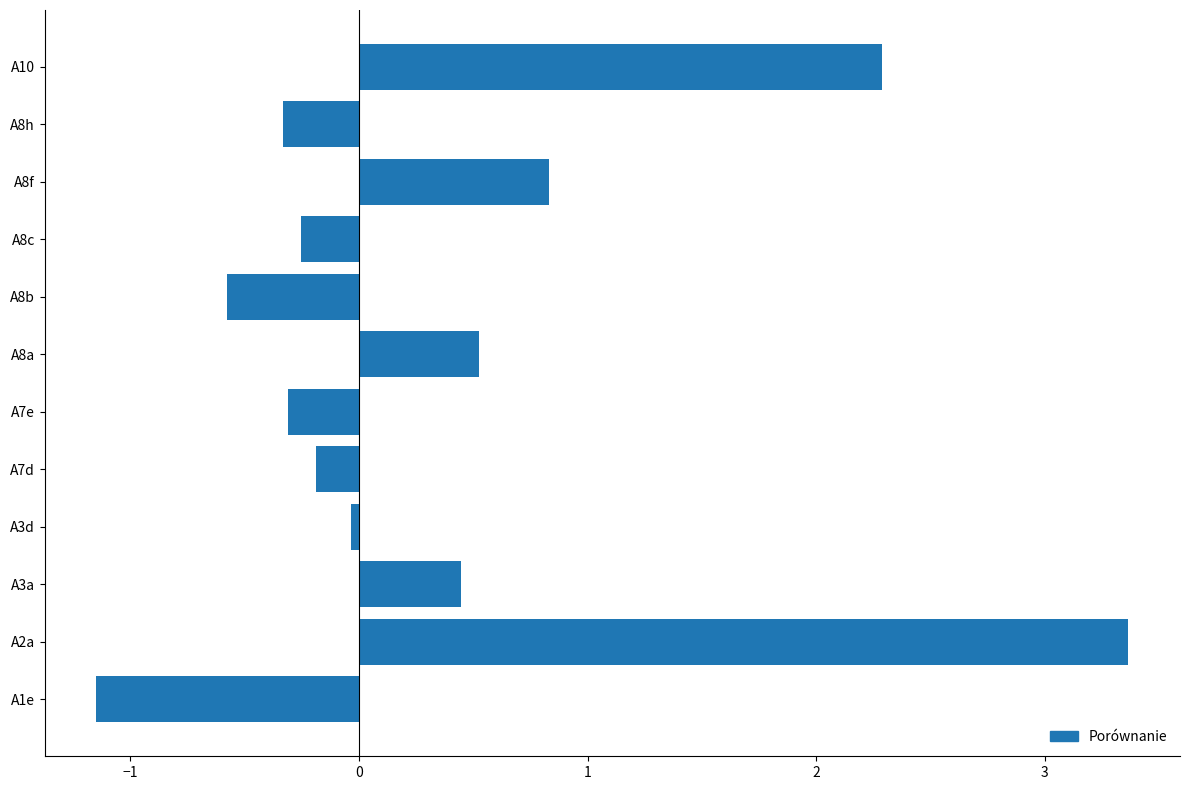

What is the sum of the values at A10 and A8b?

1.7